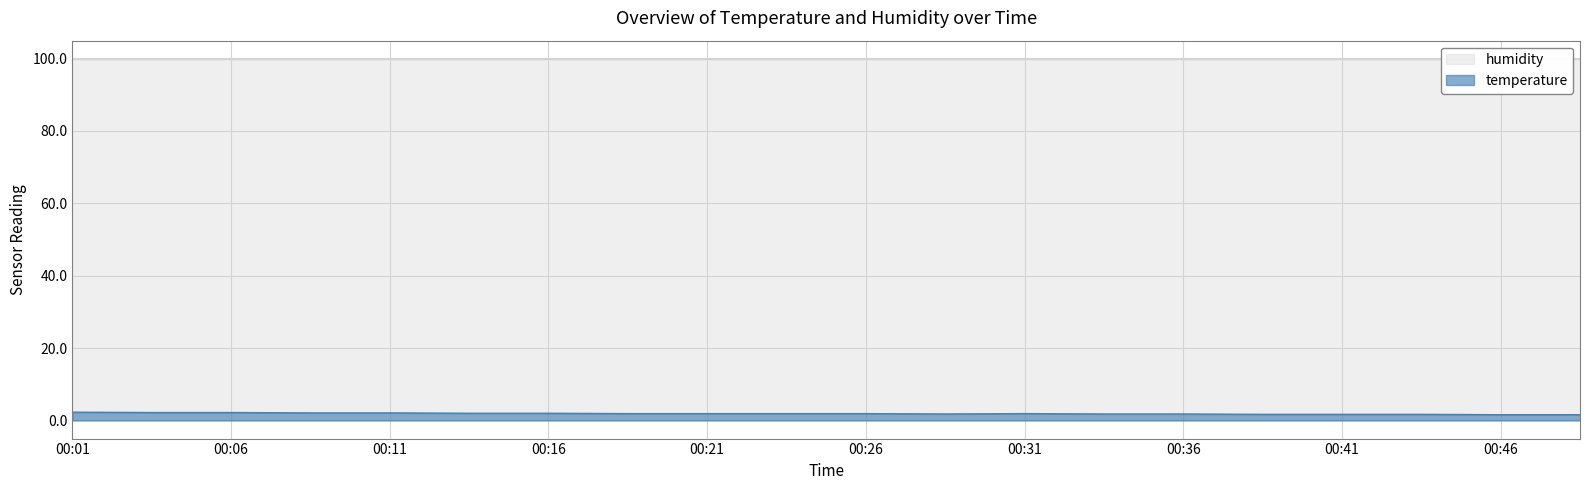

The value at 00:33 is 1.8. True or false?

True